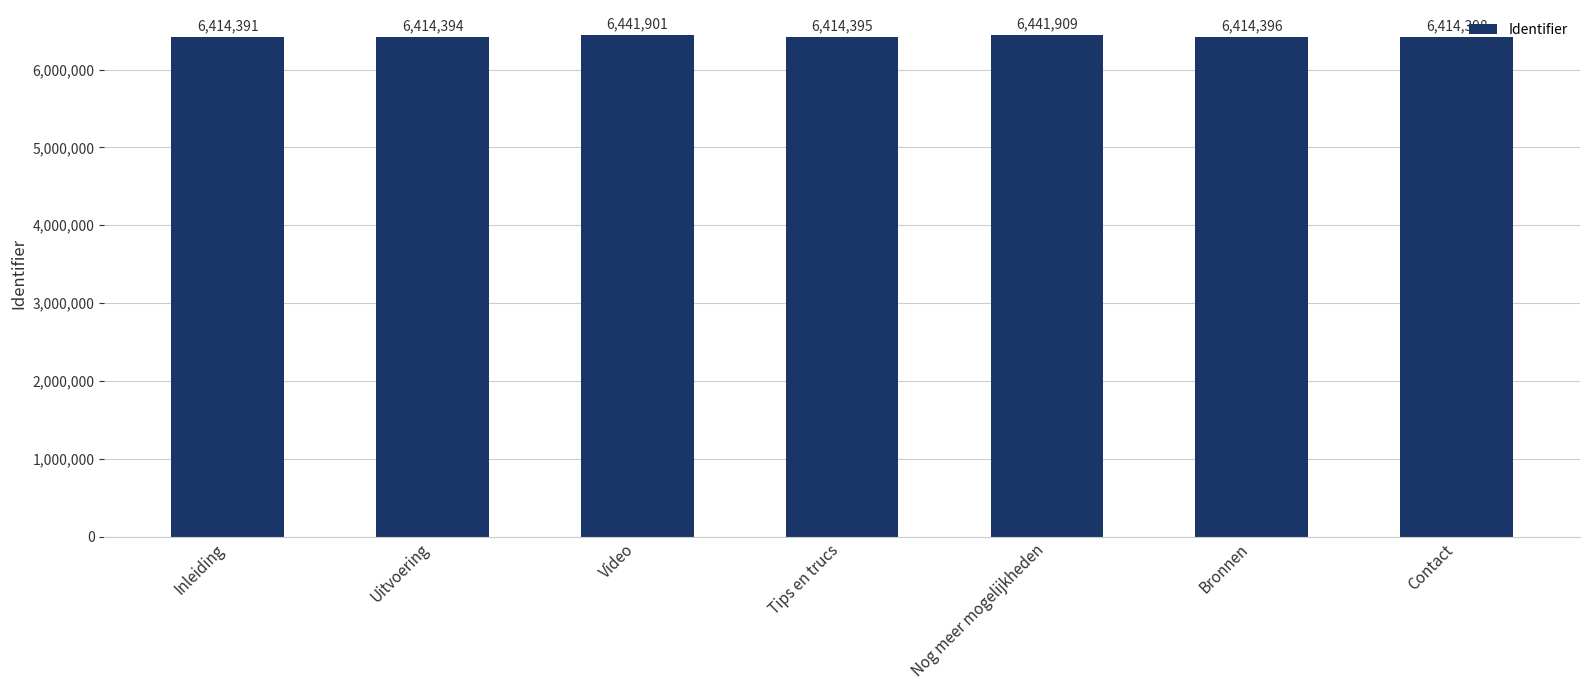

At which label does the data first exceed 6414396?

Video